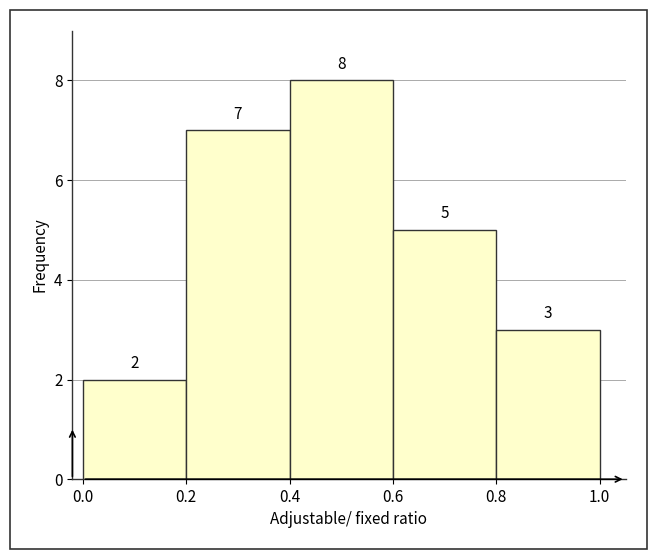

Reading left to right, list every bar in this chart as the range it spans on the x-axis followed by its height.

0.0 to 0.2: 2
0.2 to 0.4: 7
0.4 to 0.6: 8
0.6 to 0.8: 5
0.8 to 1.0: 3